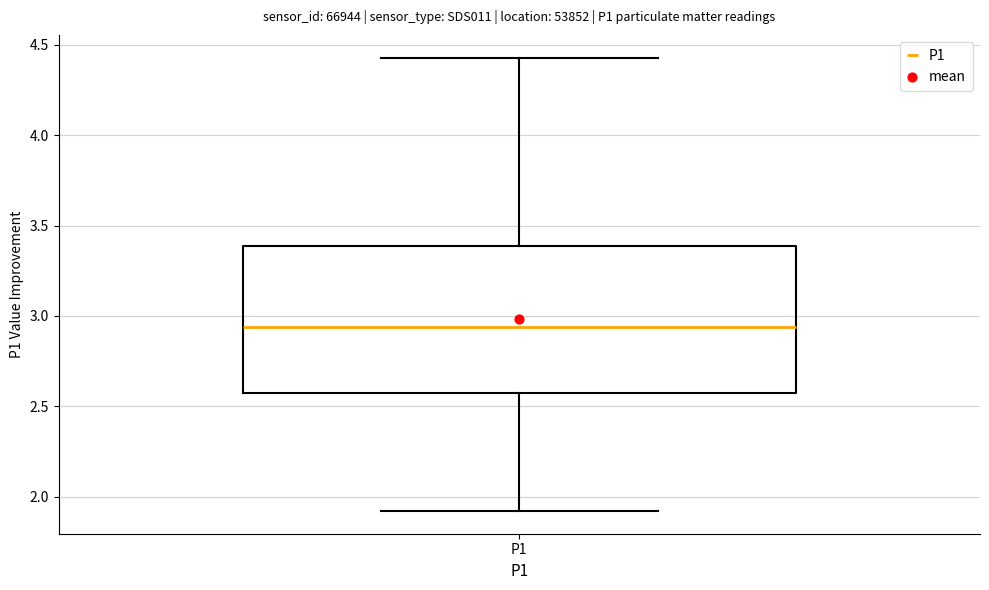

Transcribe this box plot: give where the median line is, the range the box spans, and where the two whiskers end, as read against the y-axis. The values are not printed on the chart, so give them approximately, as read against the axis.

median 2.95, box 2.55 to 3.40, whiskers 1.90 to 4.45